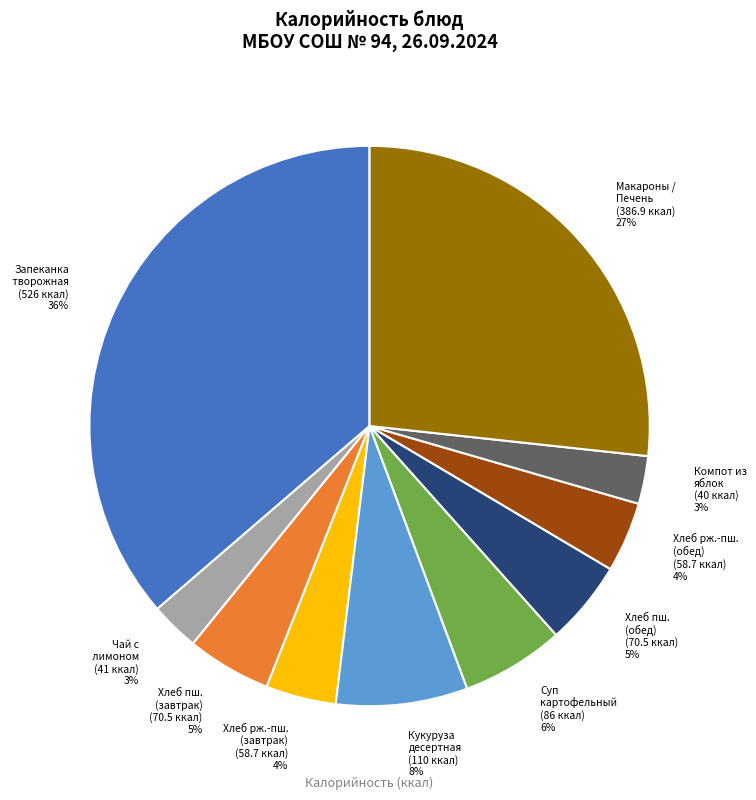

To the nearest percent, what portion does Хлеб рж.-пш. (обед) (58.7 ккал) 4% represent?

4%